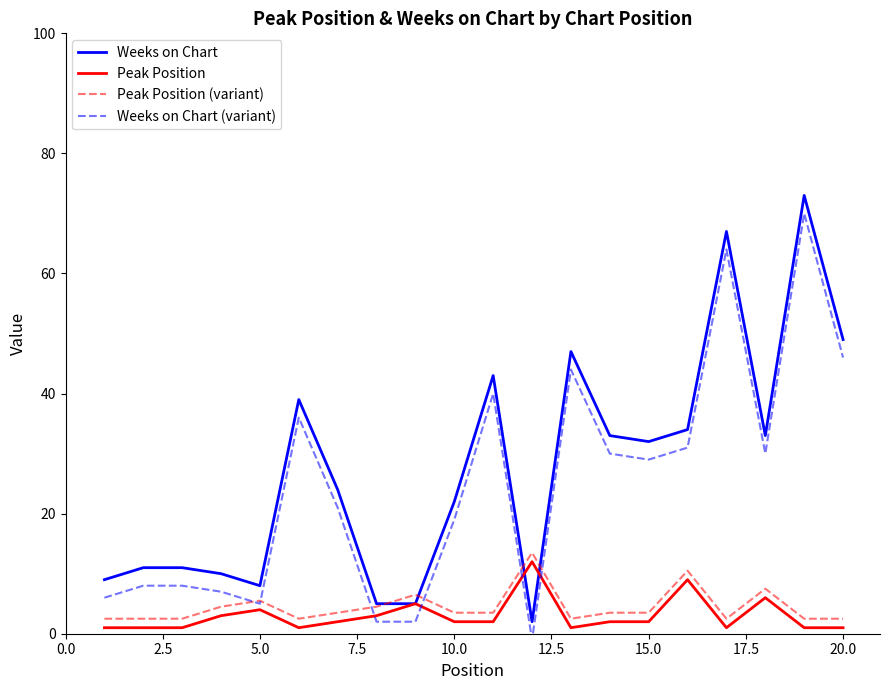

True or false: Peak Position and Peak Position (variant) intersect in this chart.

False